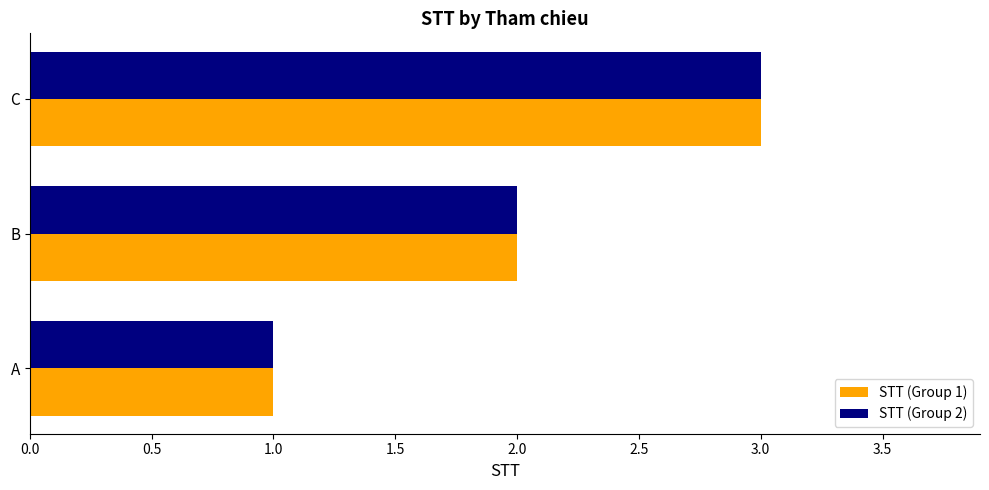

Which category has the highest value in the STT (Group 2) series?

C